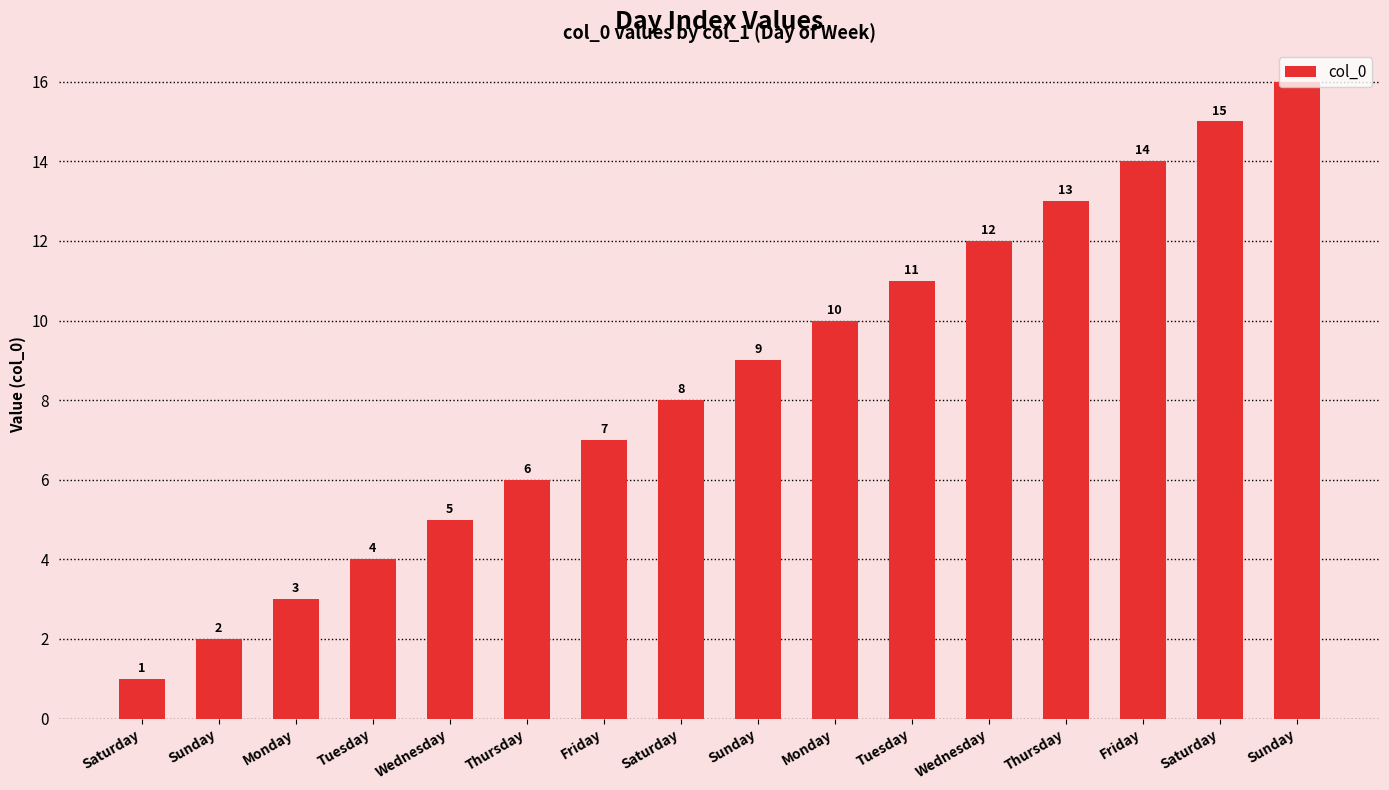

Does the chart contain any negative values?

No